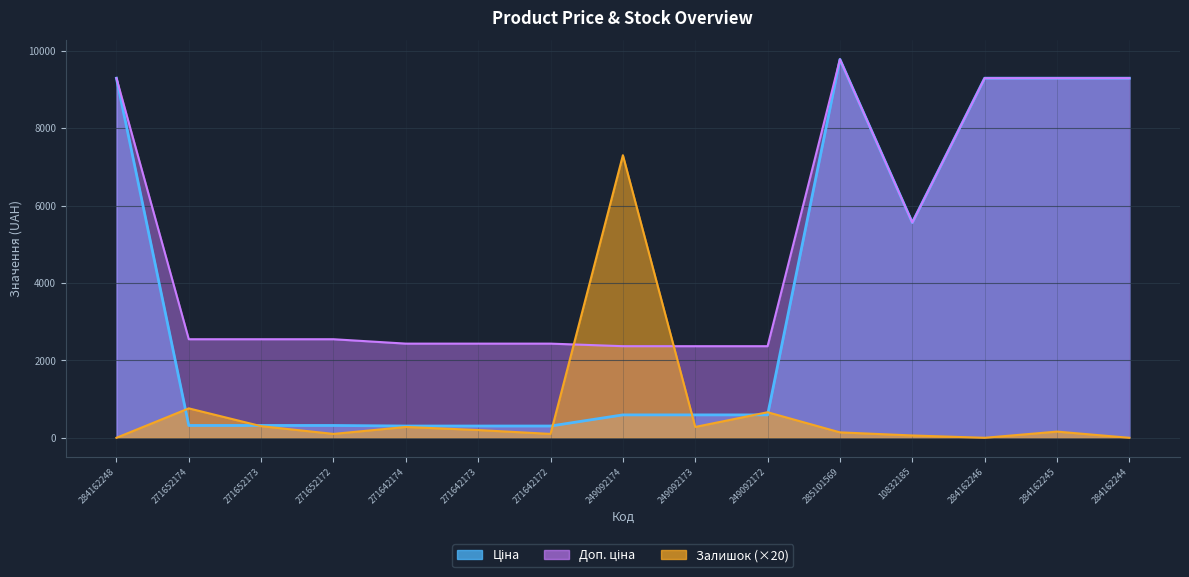

What is the difference between the second highest and second lowest values in the Ціна series?

8986.4